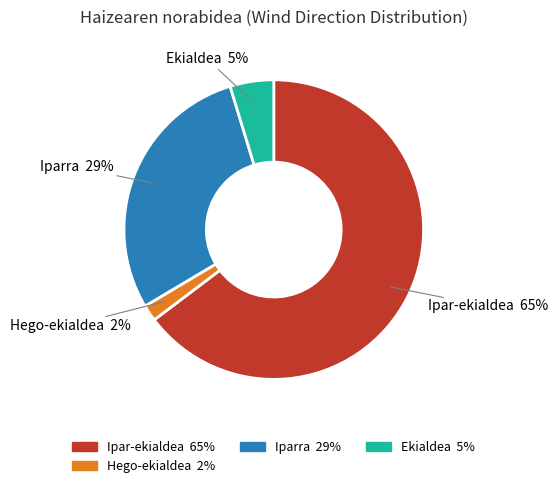

Is there any slice that represents more than half of the pie?

Yes